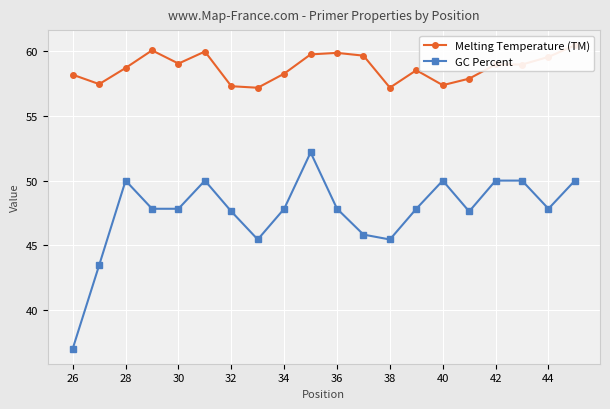

What is the highest value of the GC Percent series?

52.2